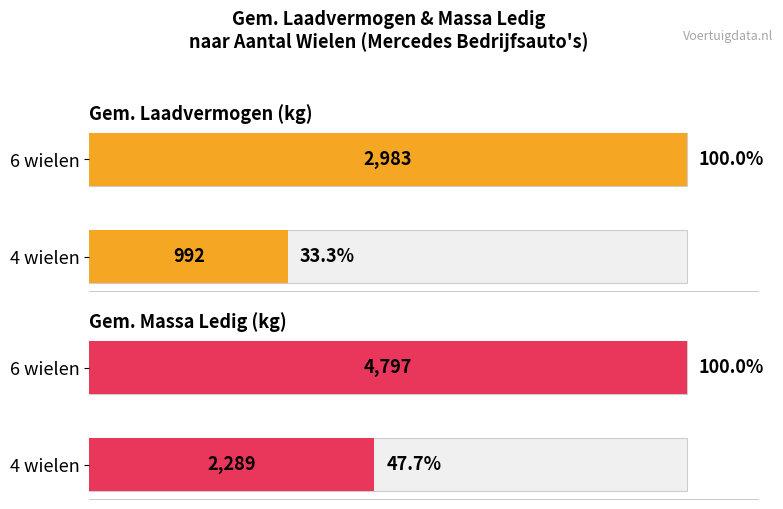

What are all the series names shown in the legend?

avg_laadvermogen, avg_massa_ledig